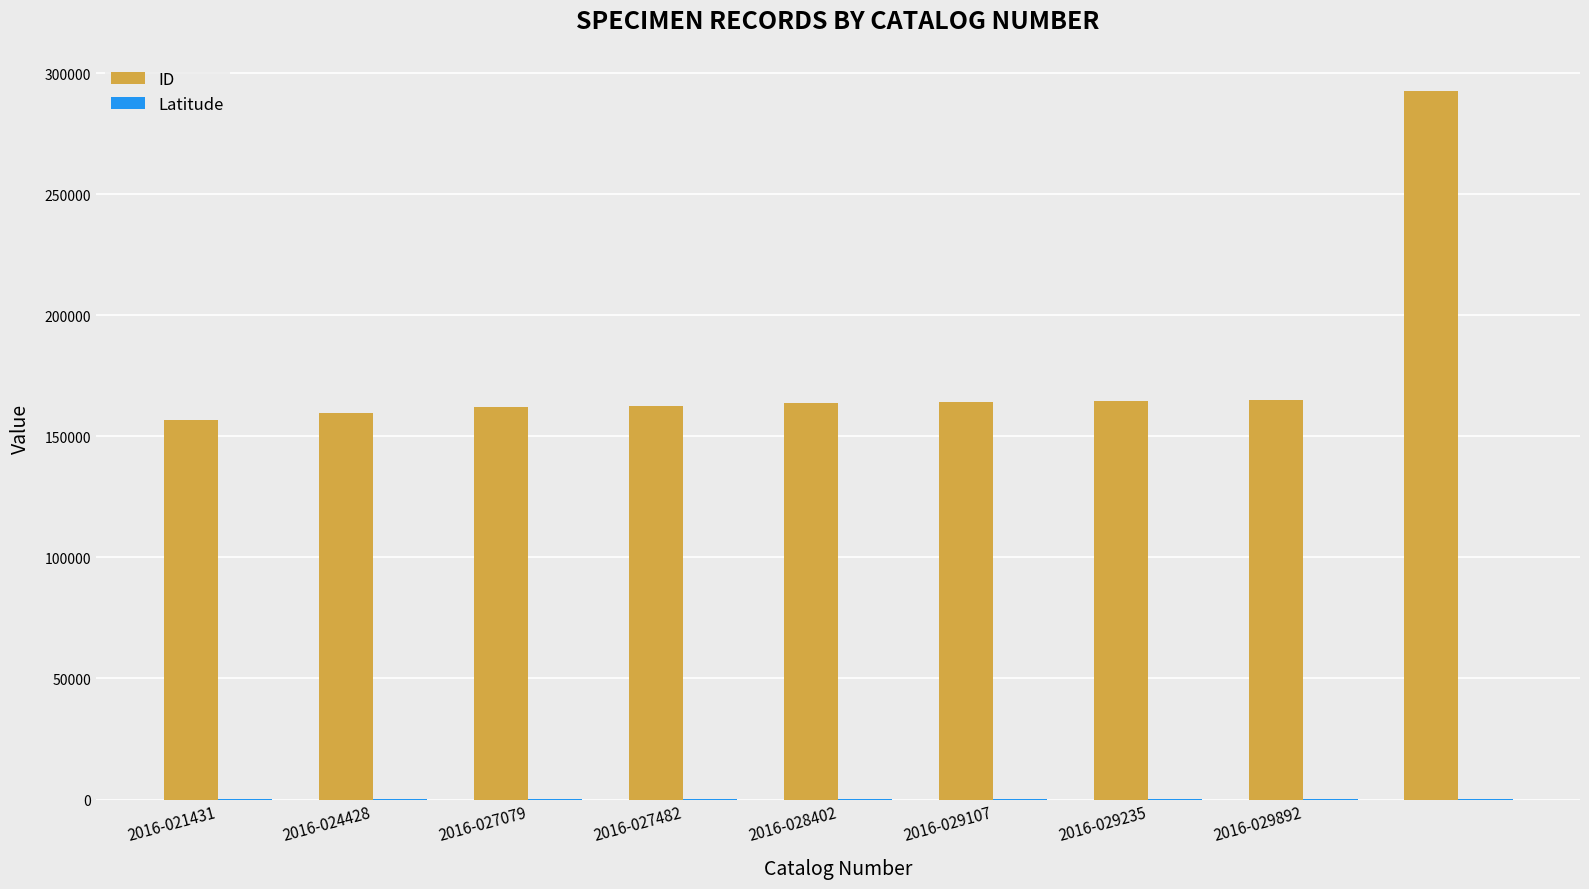

What is the greatest value displayed?

292593.0